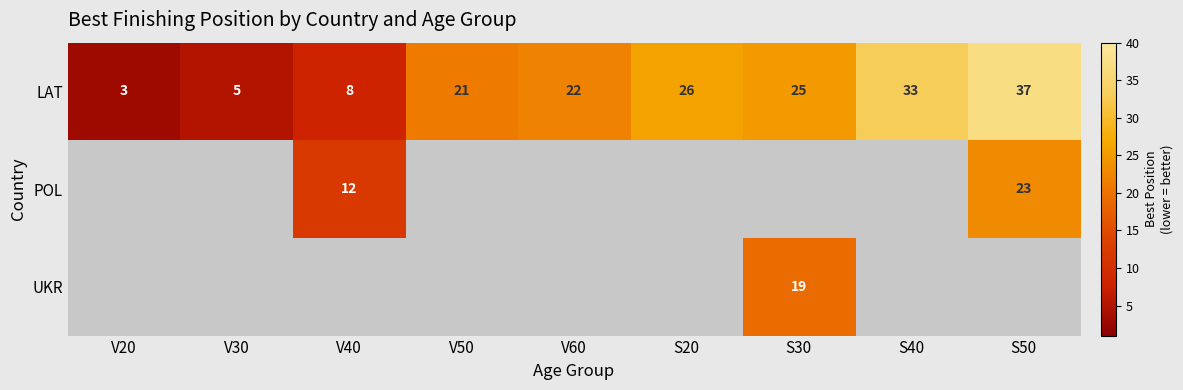

What is the greatest value displayed?

37.0